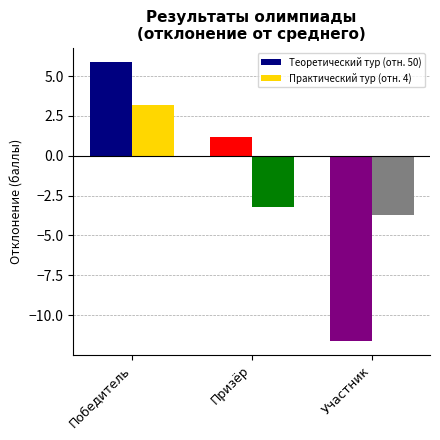

Between Призёр and Участник, which series saw the biggest shift?

Теоретический тур (отн. 50)